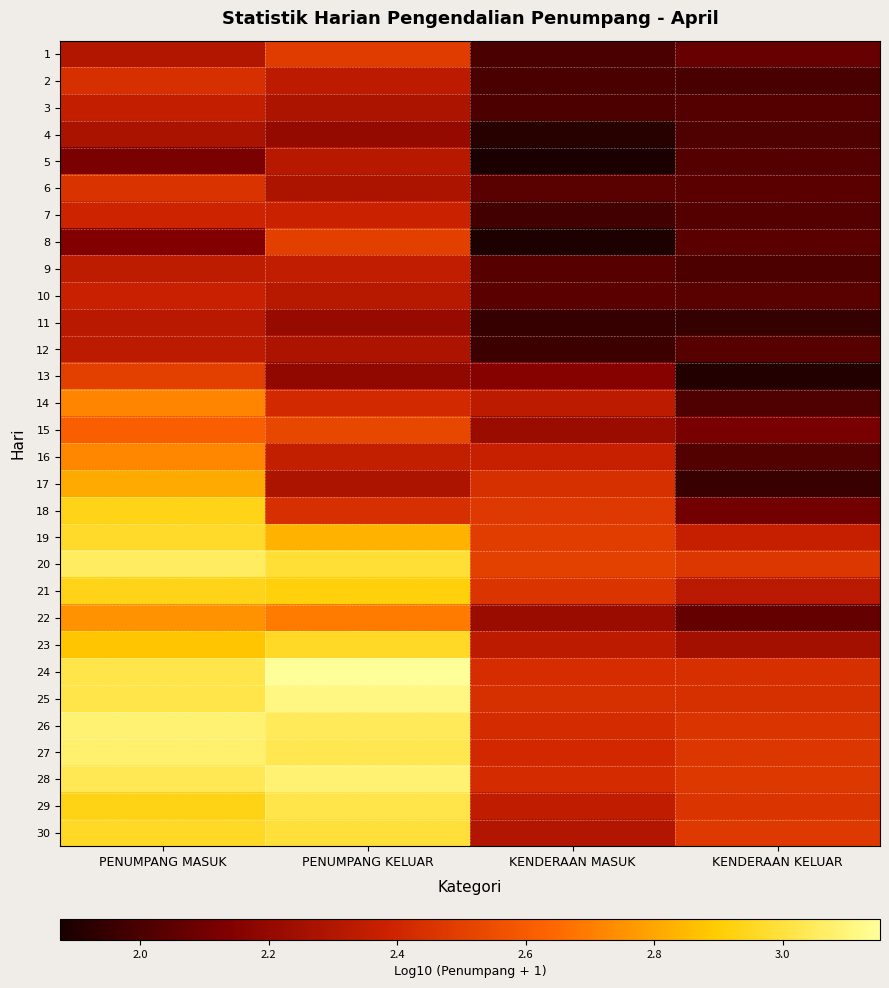

At how many categories does at least one series exceed 2?

4